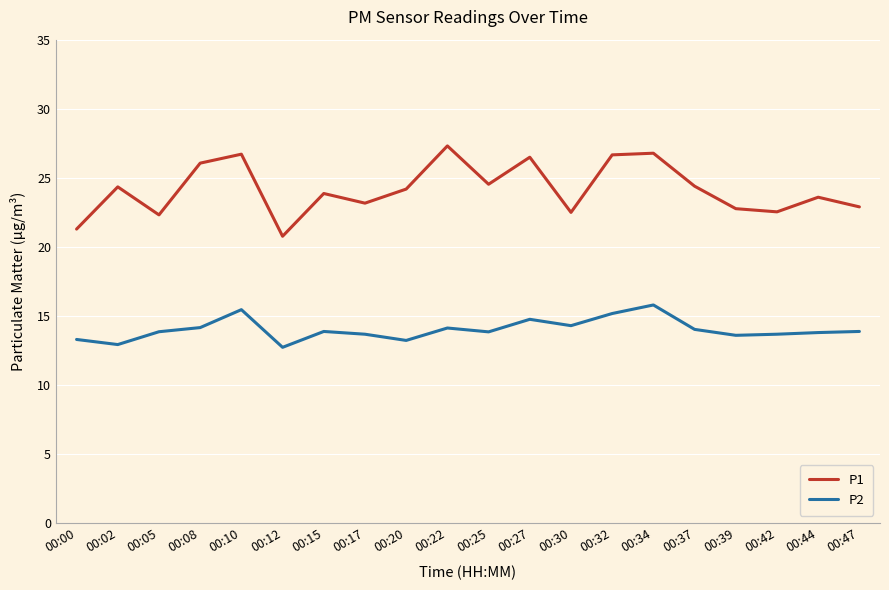

What is the total value across all series at 00:00?

34.5